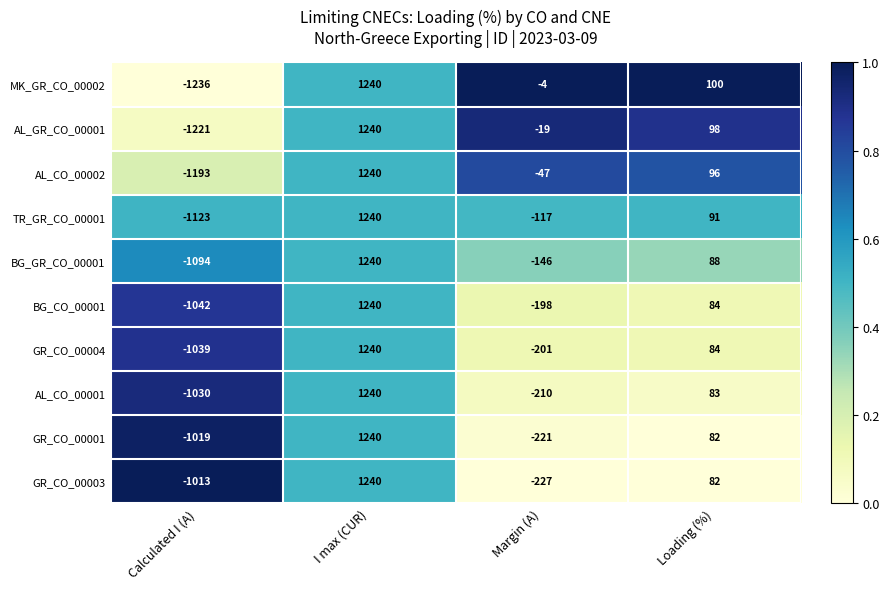

List the labels in order of AL_CO_00002 value, largest first.

I max (CUR), Loading (%), Margin (A), Calculated I (A)